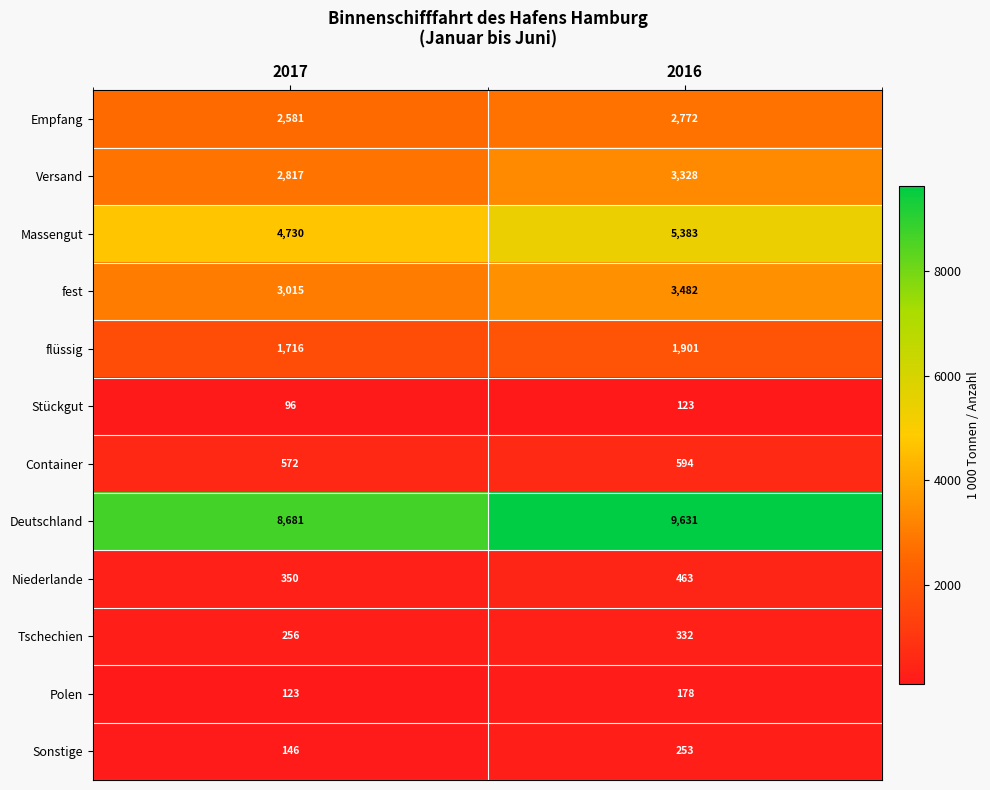

Where is Stückgut nearest to the value 109?

2017